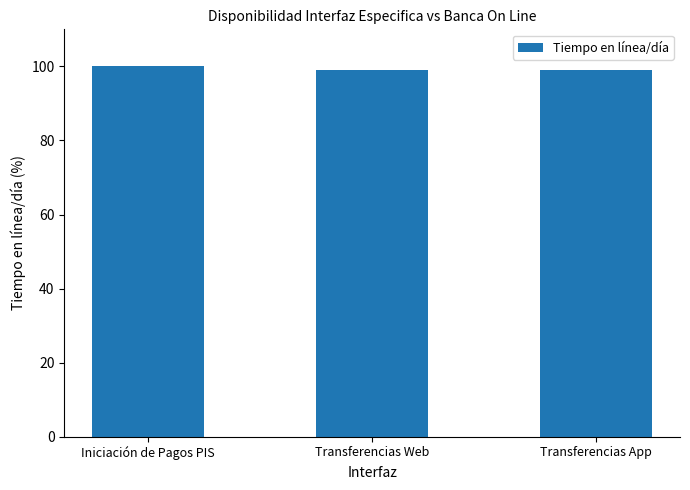

What is the value of the 1st bar from the left?

100.0